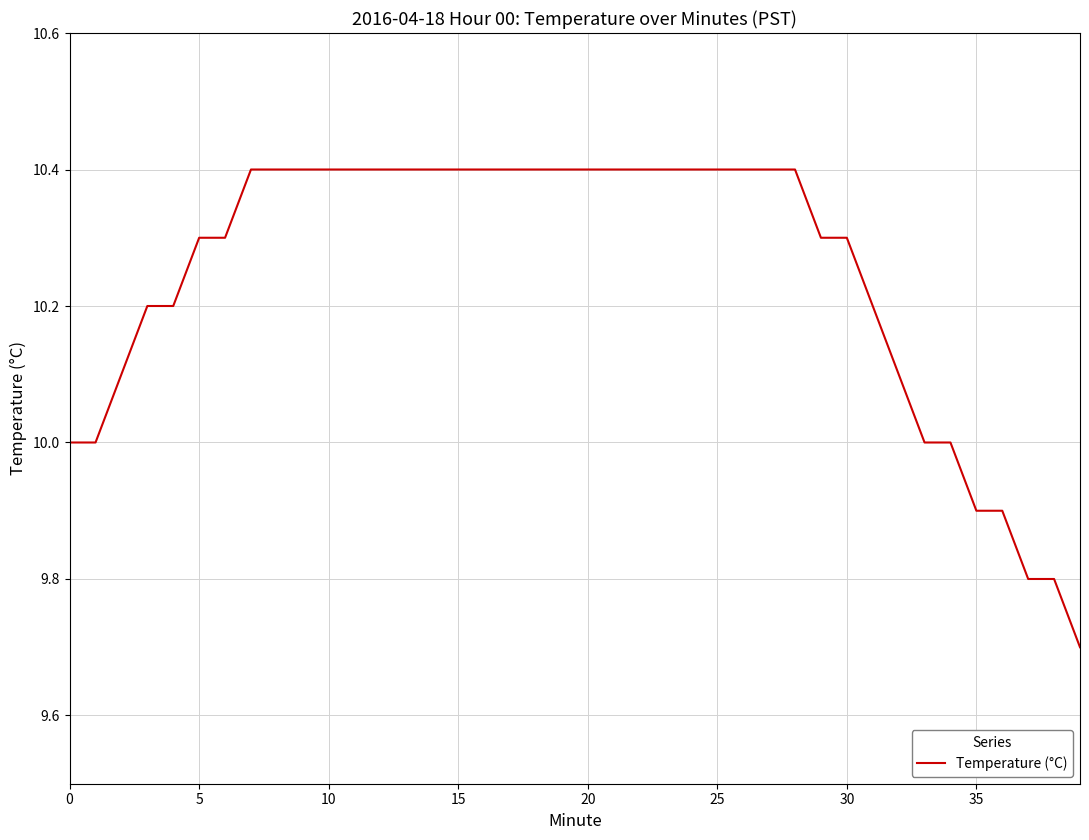

What is the difference between the maximum and minimum values?

0.7